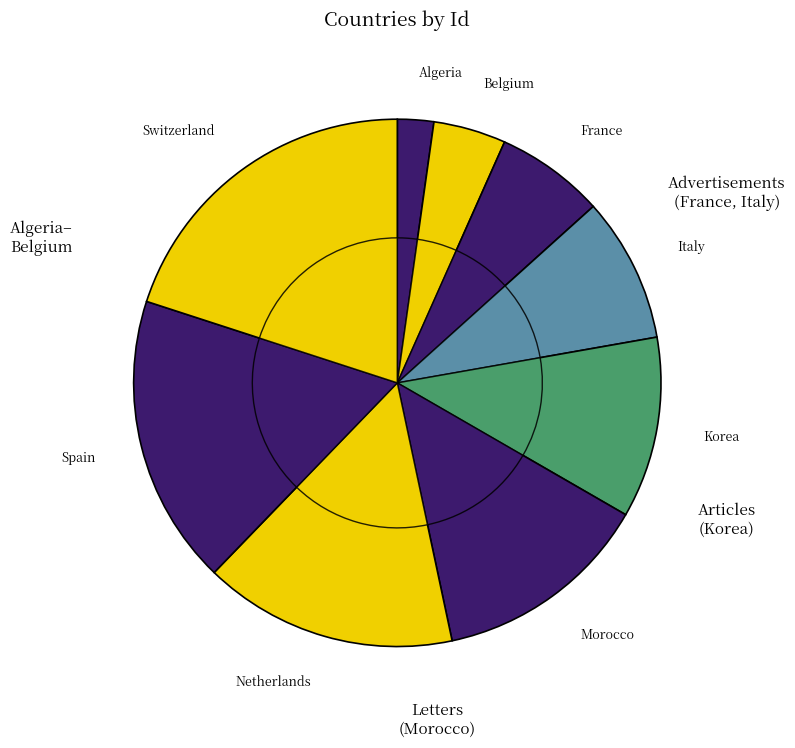

Which slice is the largest?

Switzerland